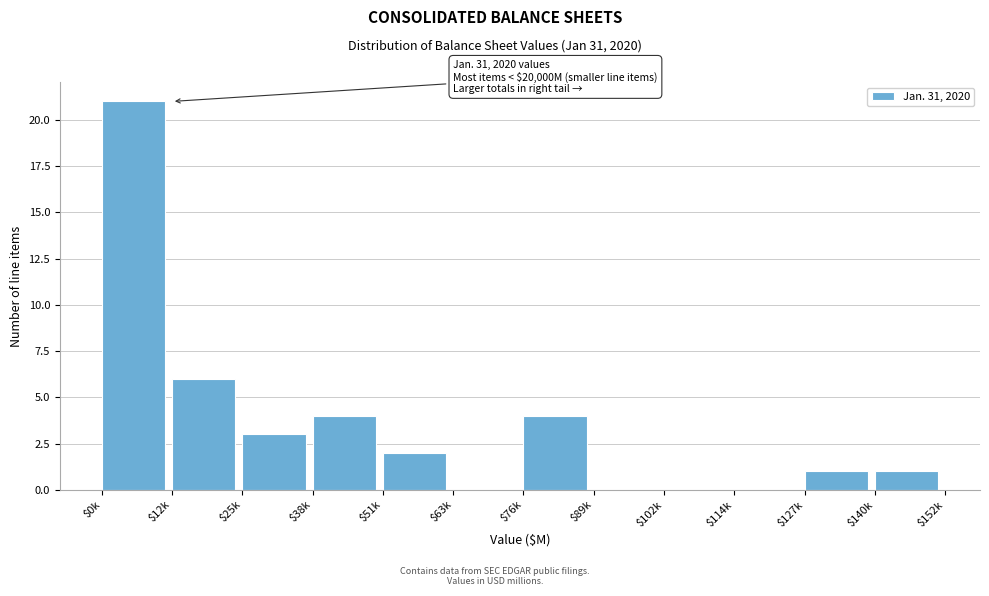

Is it true that the value at $114k is -7?

False